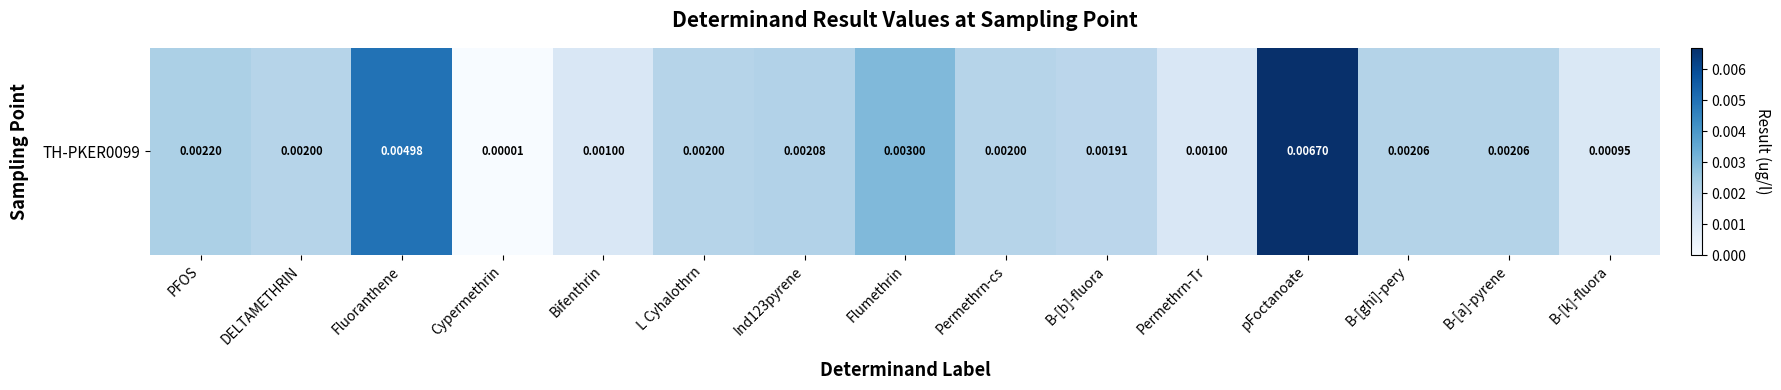

Is it true that the value at Ind123pyrene is 0.0?

True